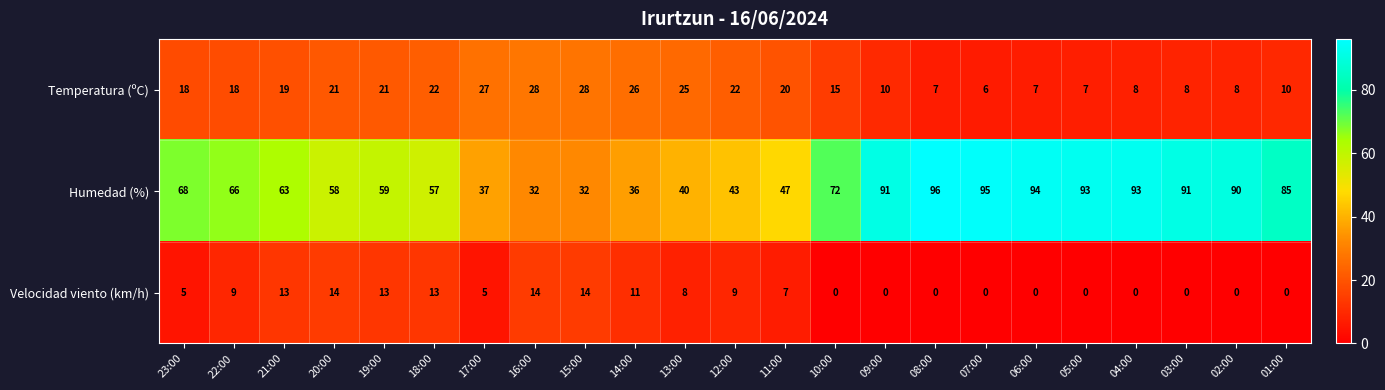

At which label does Humedad (%) reach its peak?

08:00